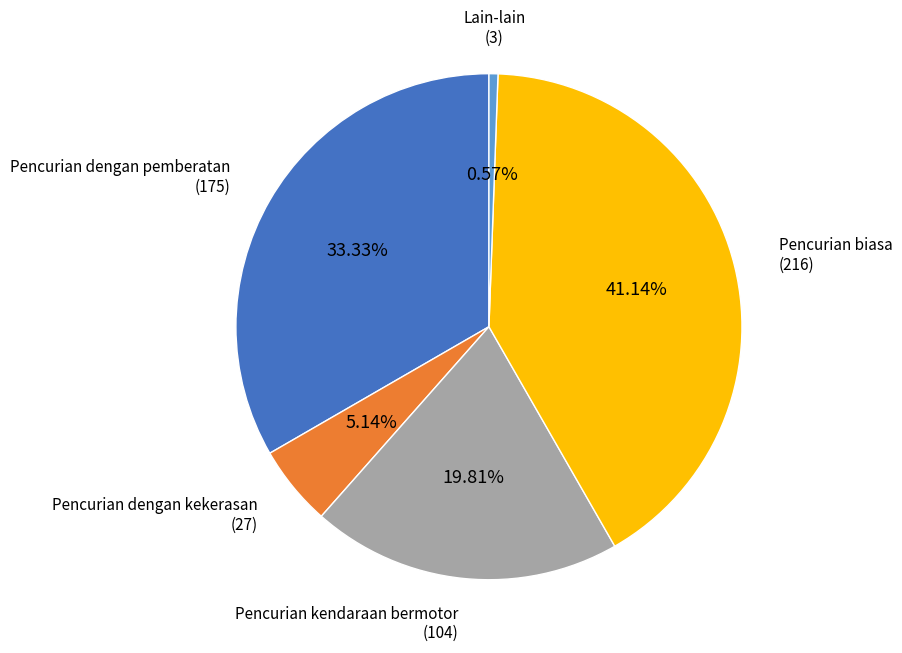

Is there a majority slice in this chart?

No